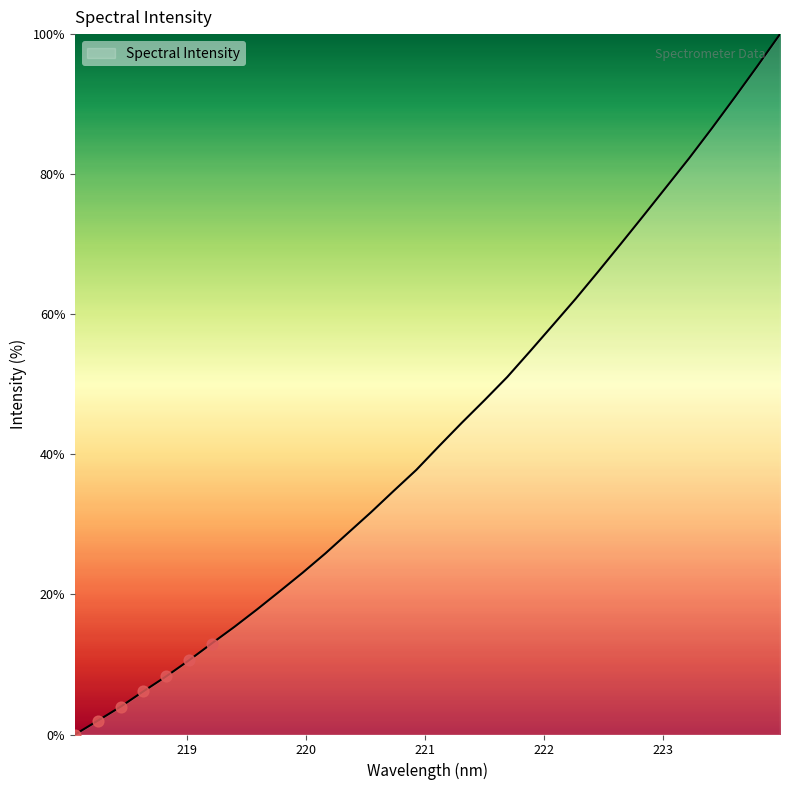

What is the maximum value shown in the chart?

100.0